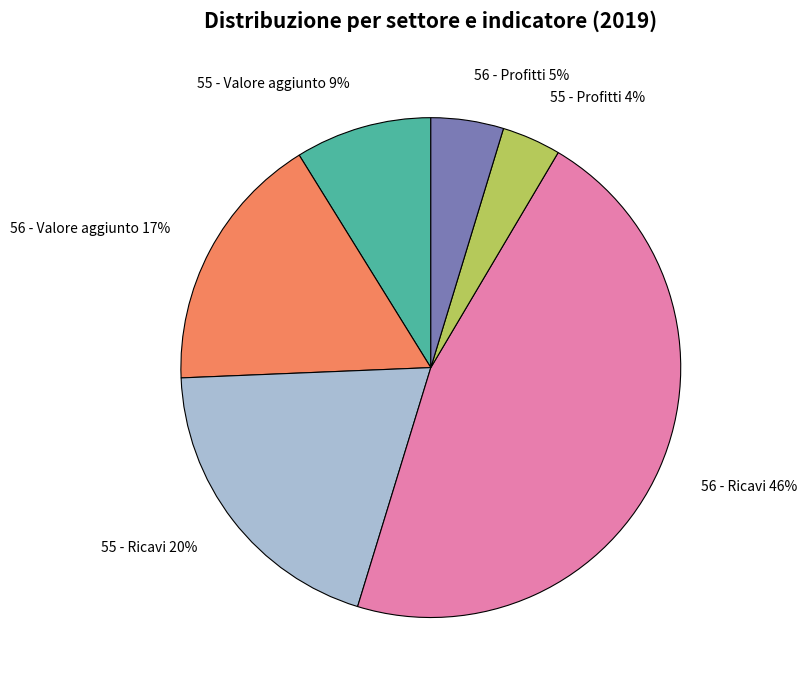

Is there any slice that represents more than half of the pie?

No